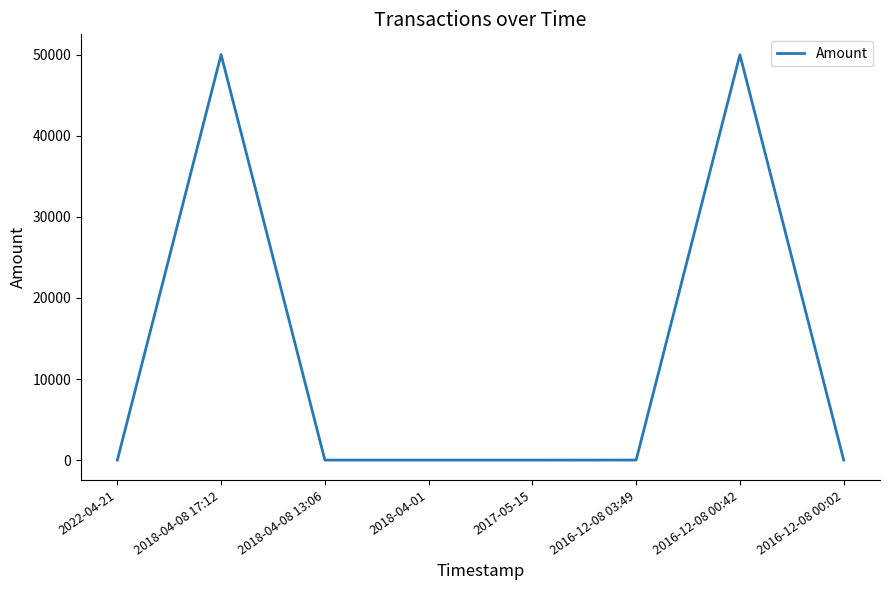

How many values are below 4?

4